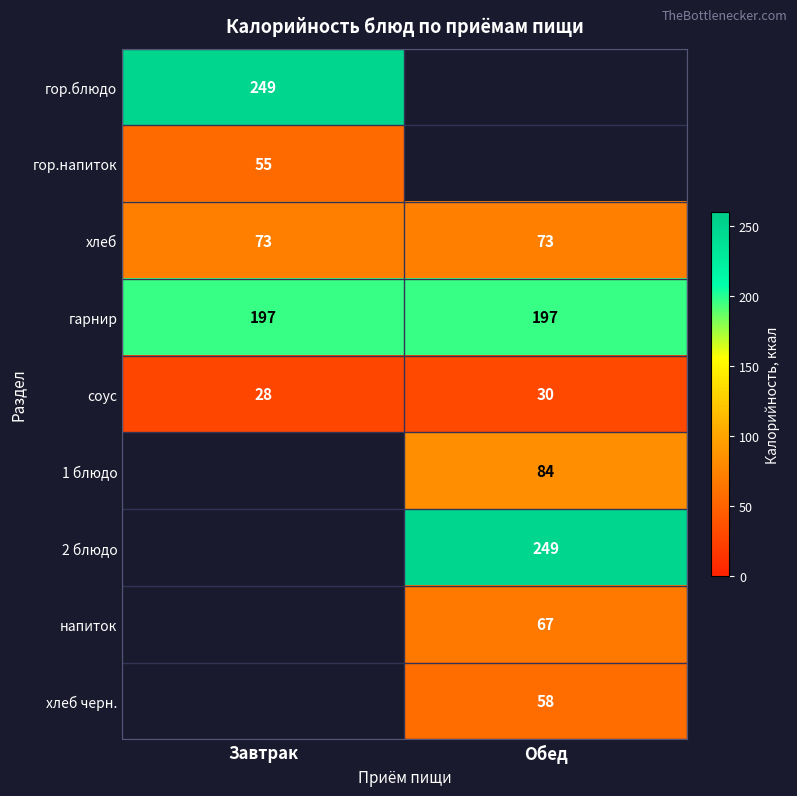

Count the number of categories in the chart.

2